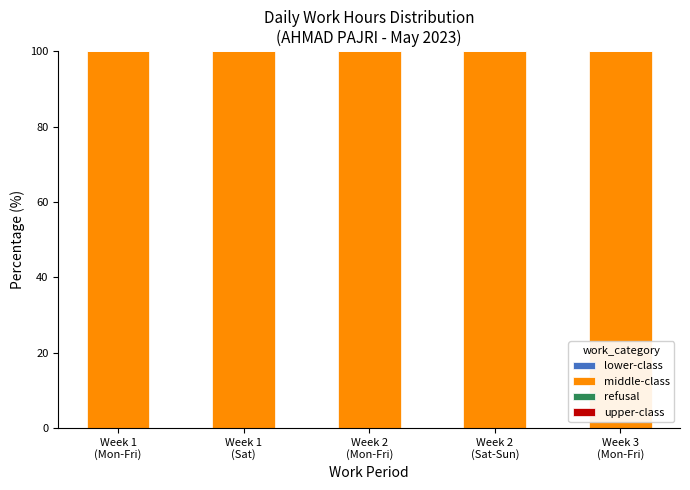

What is the total value across all series at Week 3
(Mon-Fri)?

100